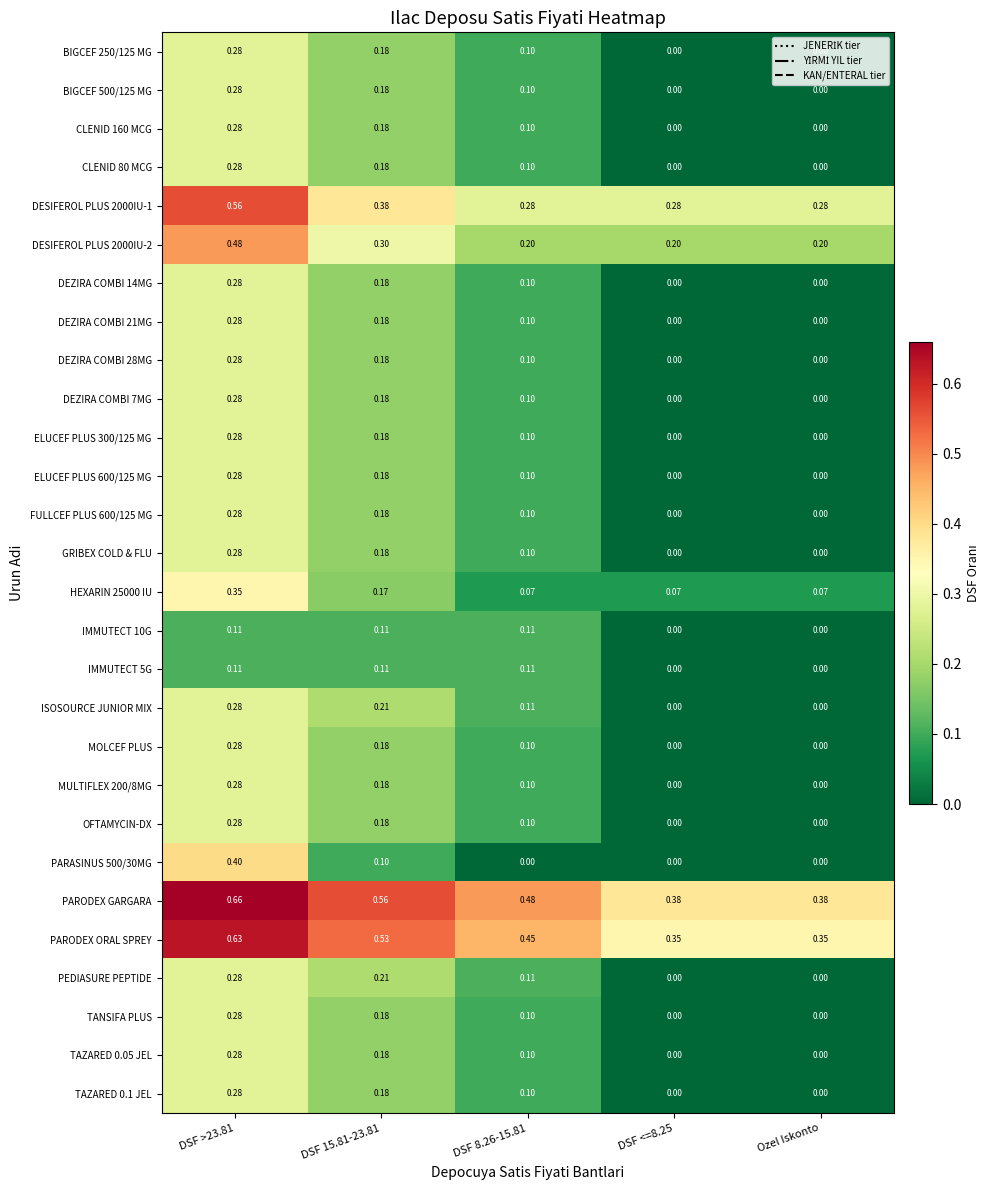

How many values in CLENID 160 MCG are above zero?

3